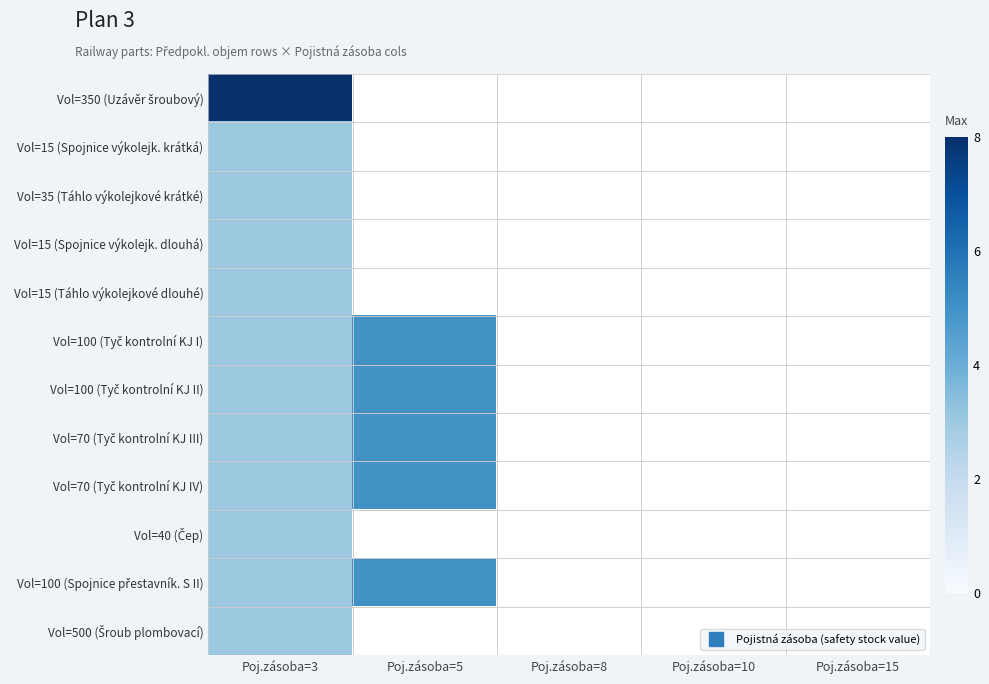

At how many categories does at least one series exceed 3?

2